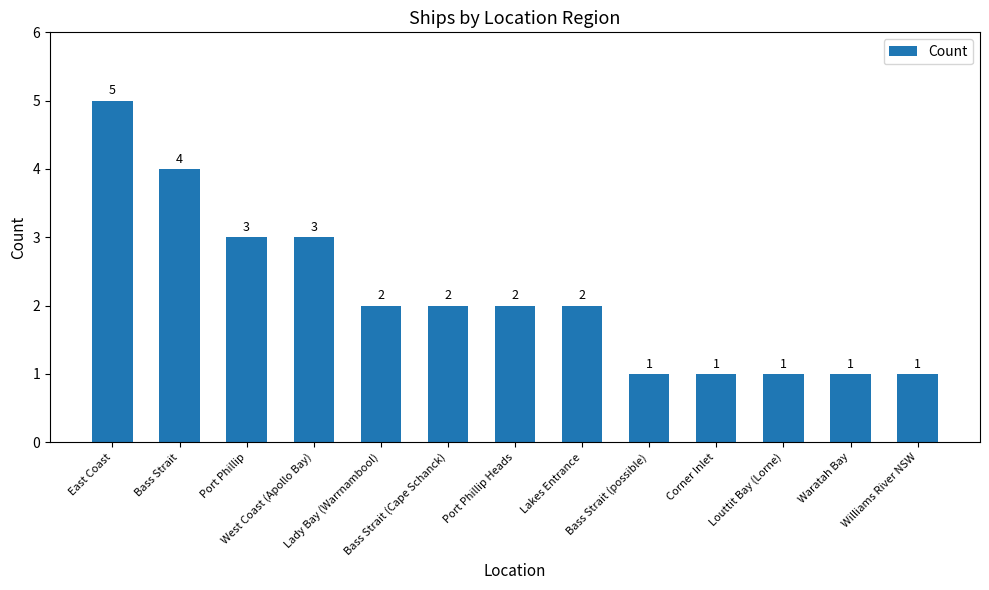

Count the values in the range 1 to 3.

11